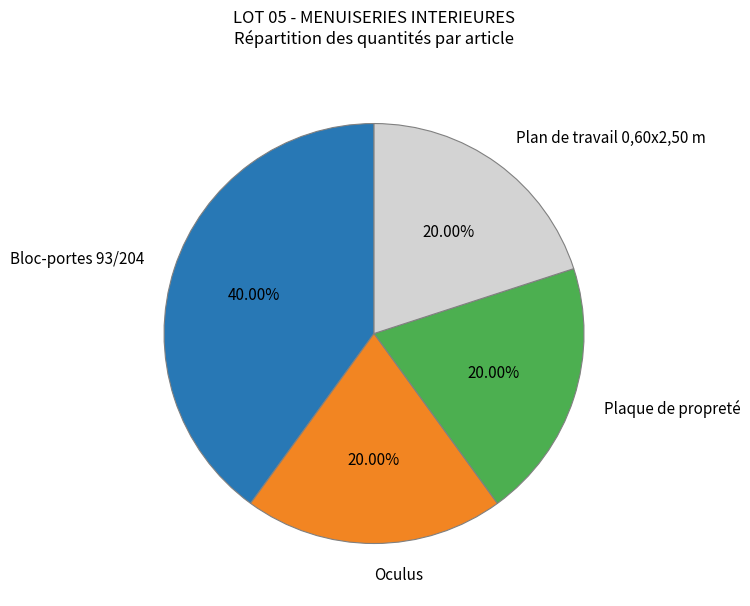

Combined, do Plan de travail 0,60x2,50 m and Bloc-portes 93/204 account for over 50%?

Yes